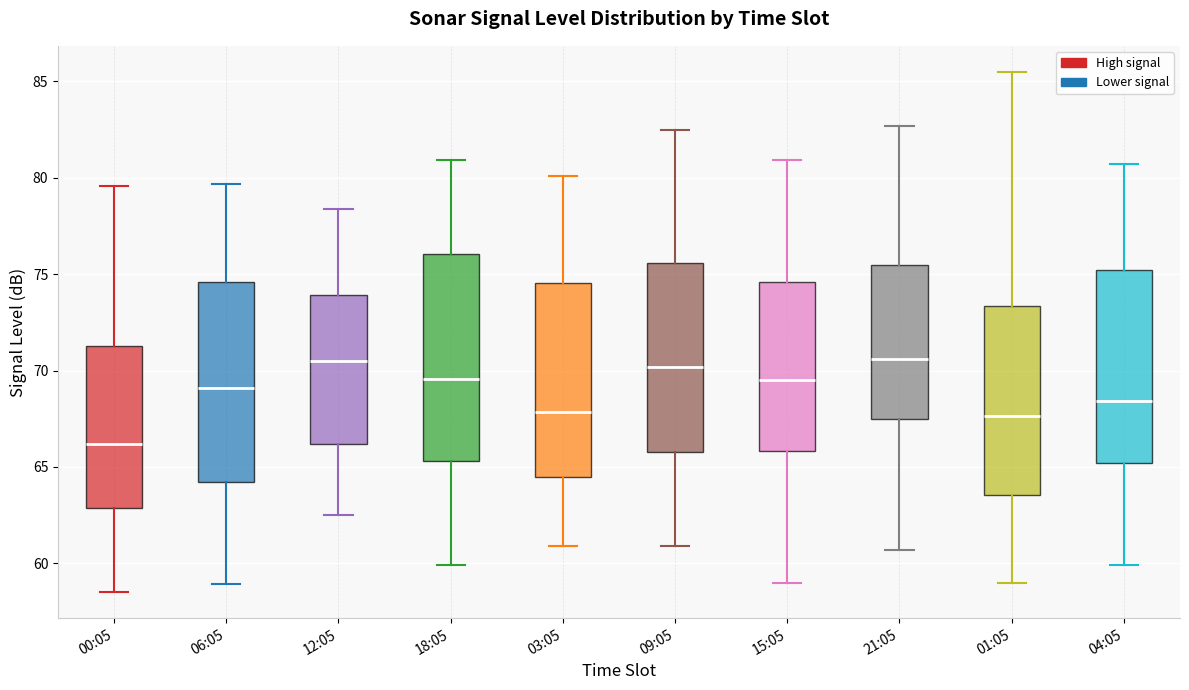

Where does the median line of the box for 04:05 sit on the y-axis? The values are not printed on the chart, so give them approximately, as read against the axis.

68.5